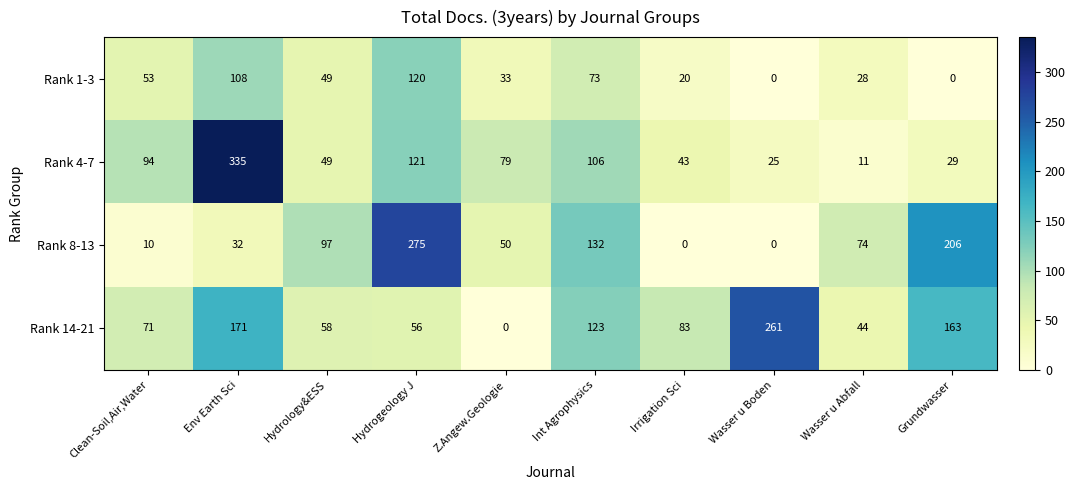

How many positive values does the Rank 1-3 series have?

8